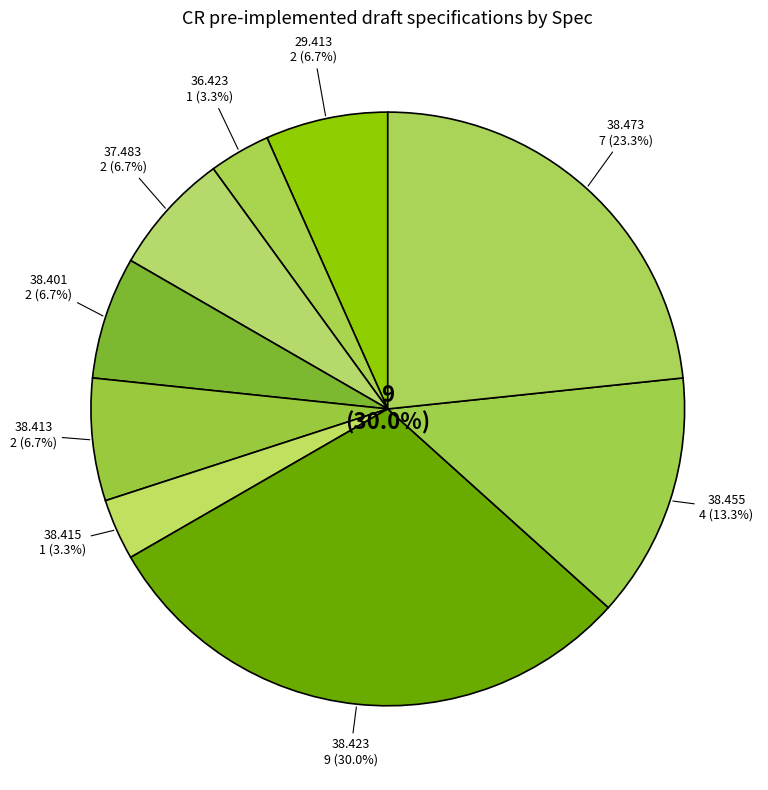

Which slice is the largest?

38.423